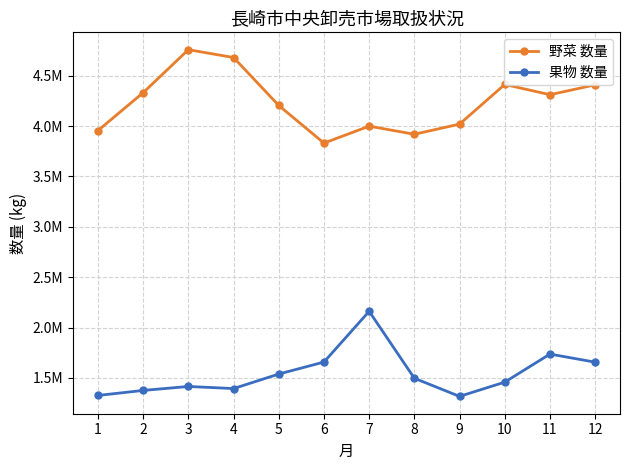

True or false: 果物 数量 and 野菜 数量 intersect in this chart.

False